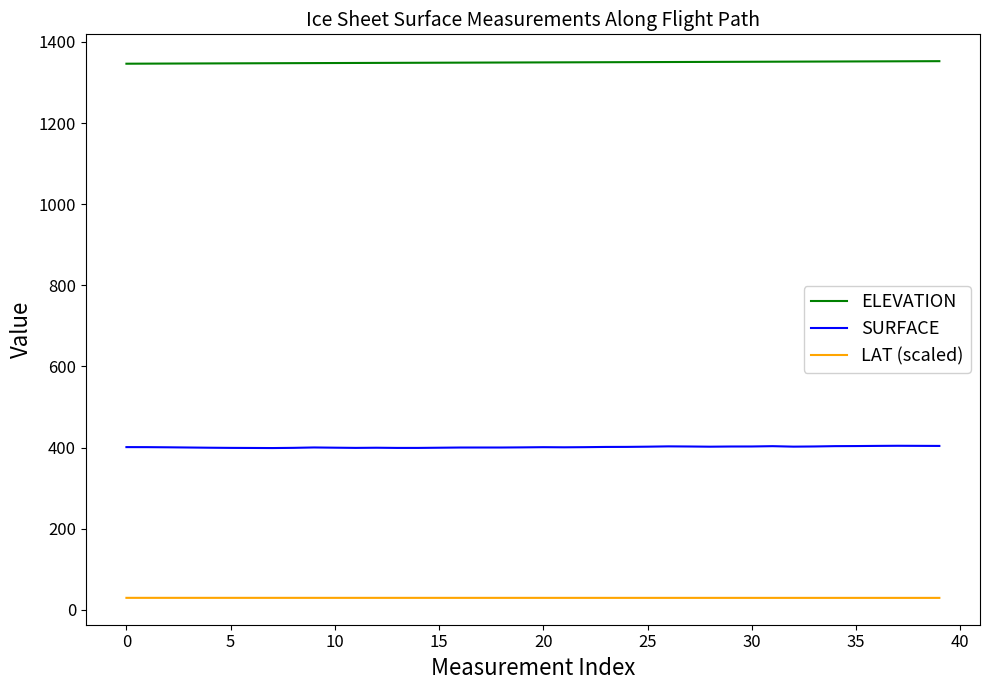

Does the chart display data point markers on the line(s)?

No